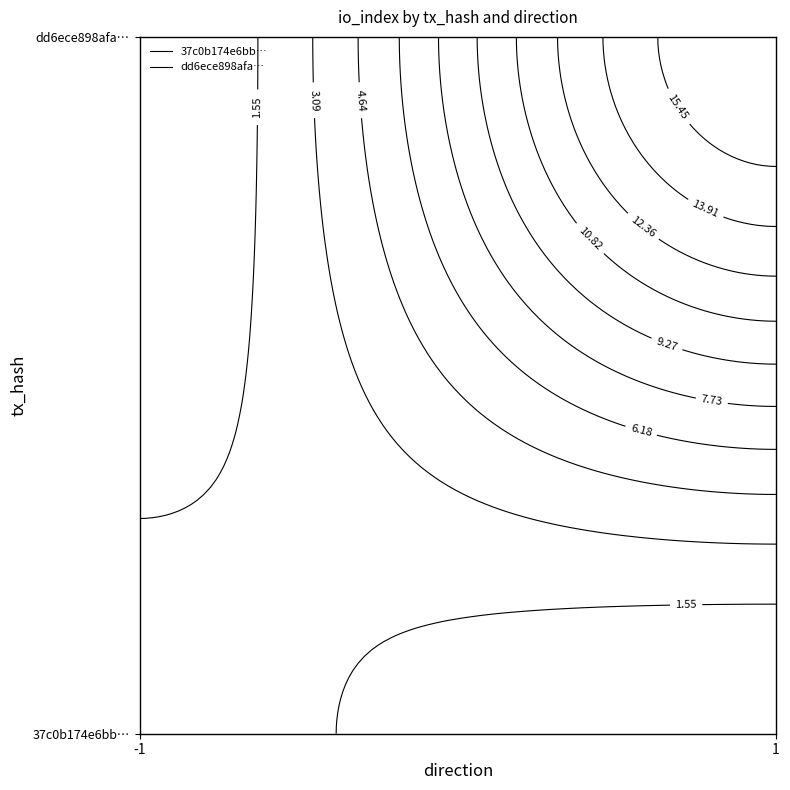

How many negative values does the 37c0b174e6bbe2ce40dc41f136446ec7b718624 series have?

1